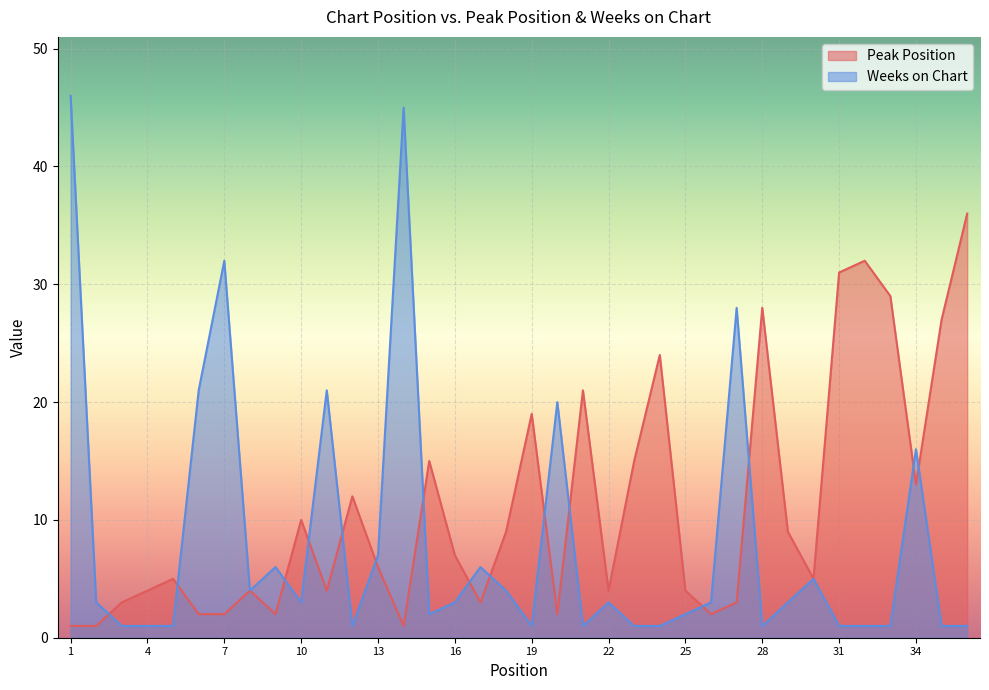

Which has a higher value, 21 or 31?

31